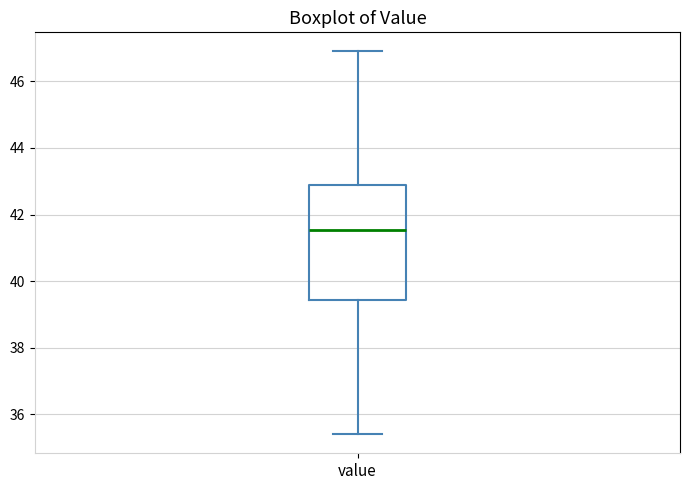

Transcribe this box plot: give where the median line is, the range the box spans, and where the two whiskers end, as read against the y-axis. The values are not printed on the chart, so give them approximately, as read against the axis.

median 41.6, box 39.4 to 43.0, whiskers 35.4 to 47.0